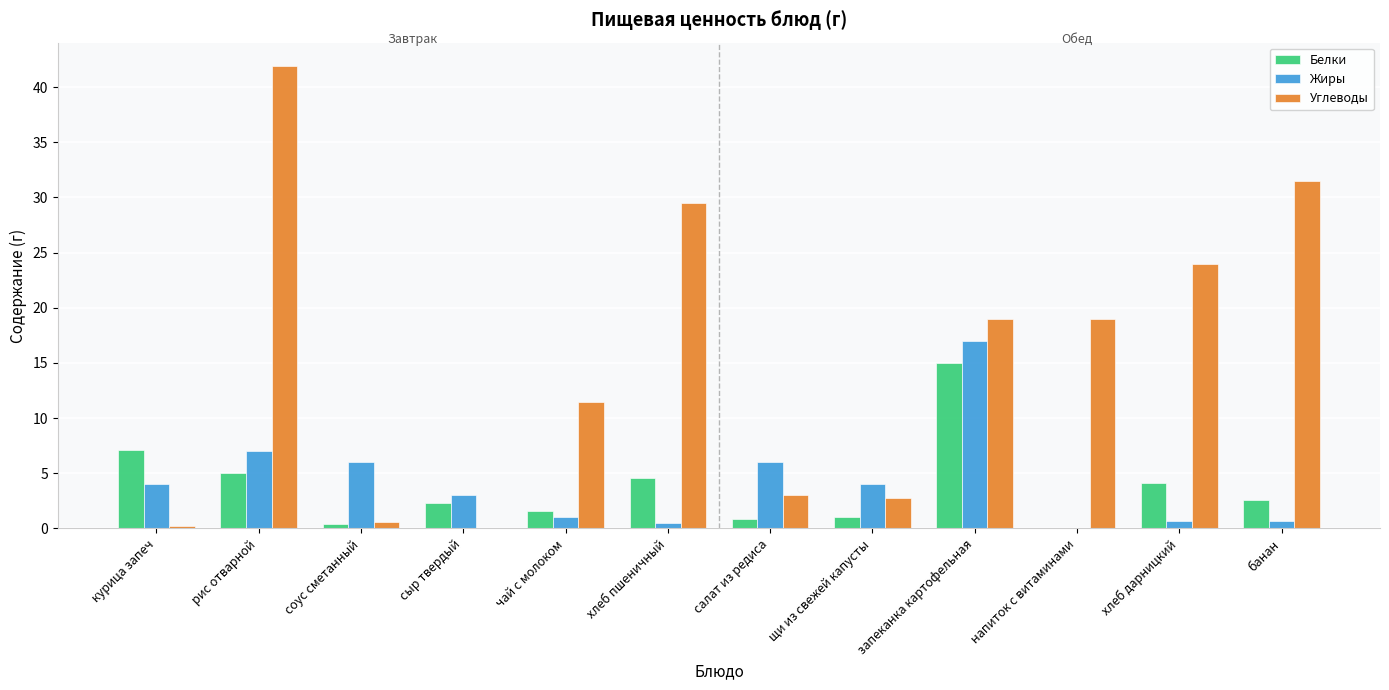

What are all the series names shown in the legend?

Белки, Жиры, Углеводы